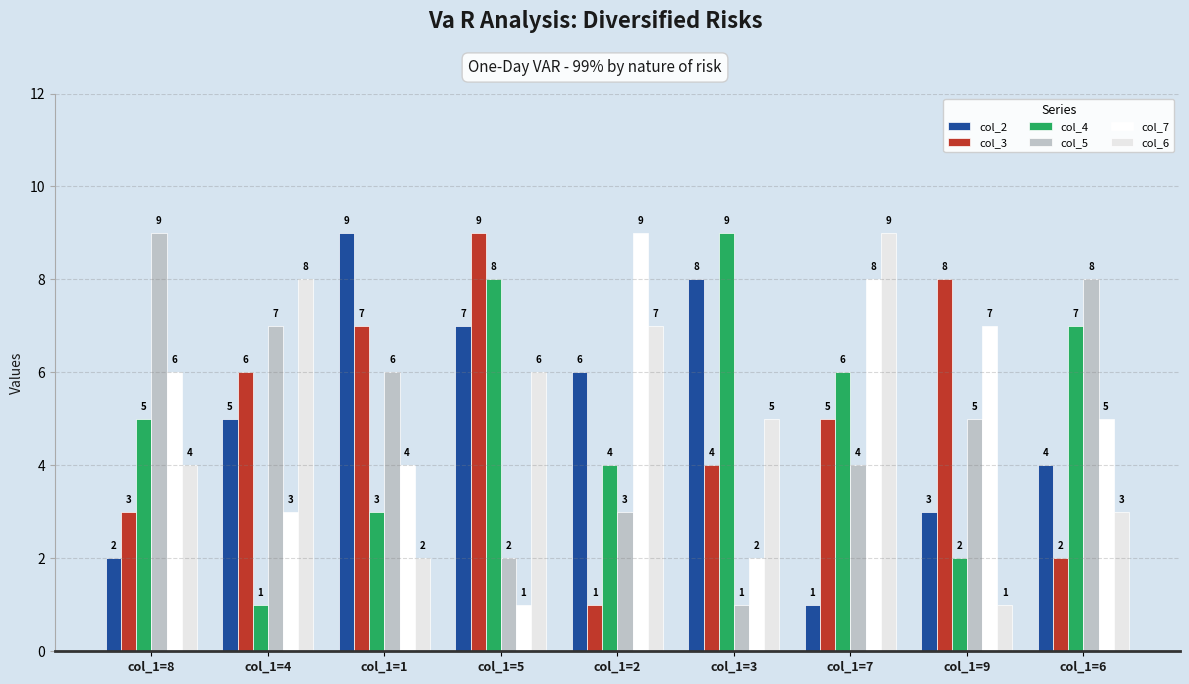

What are all the series names shown in the legend?

col_2, col_3, col_4, col_5, col_7, col_6